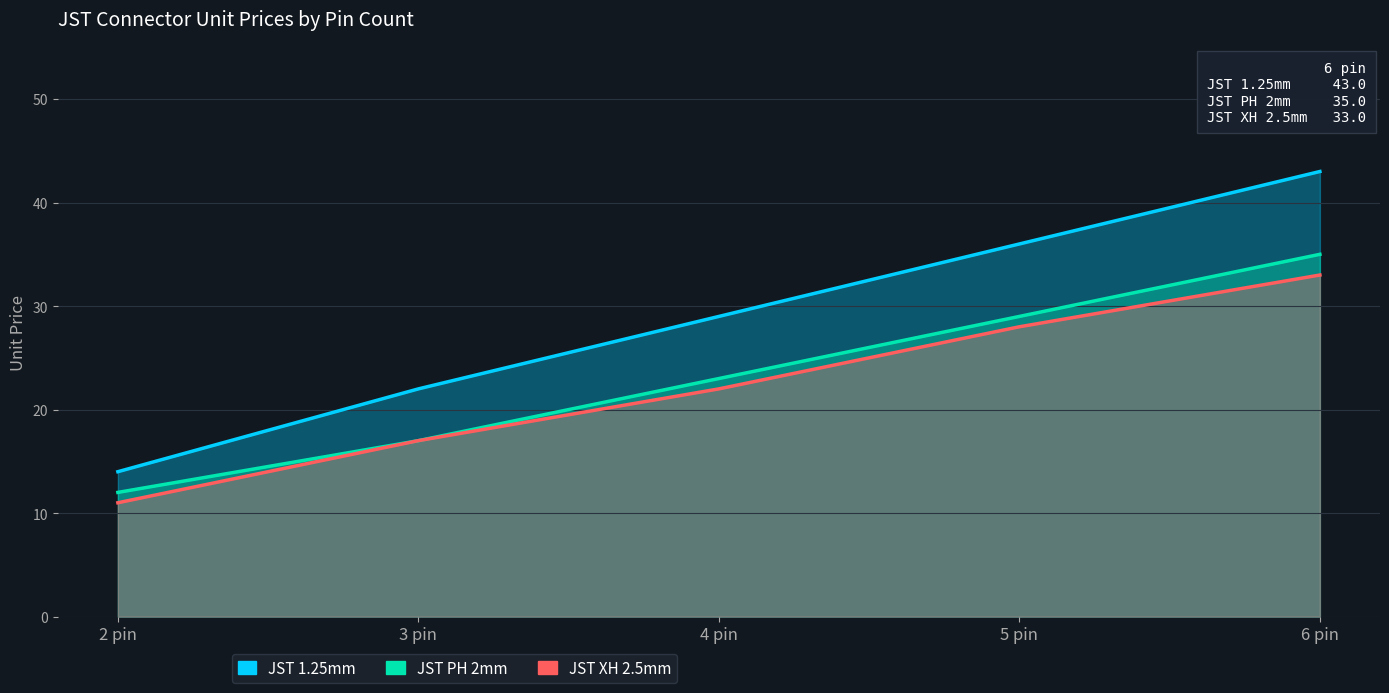

Reading right to left, list all the values displayed in this chart.

JST 1.25mm: 6 pin=43	5 pin=36	4 pin=29	3 pin=22	2 pin=14
JST PH 2mm: 6 pin=35	5 pin=29	4 pin=23	3 pin=17	2 pin=12
JST XH 2.5mm: 6 pin=33	5 pin=28	4 pin=22	3 pin=17	2 pin=11